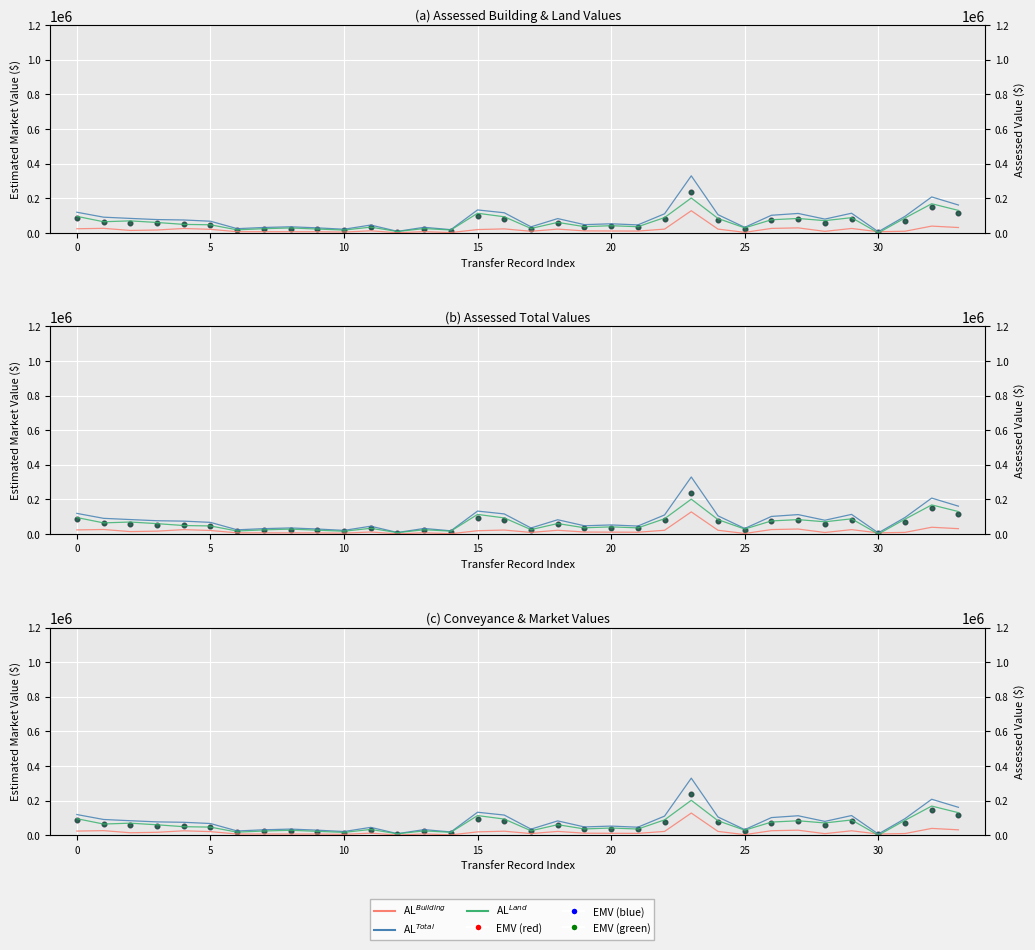

Which series has the widest spread of Y values?

Assessed Total Value